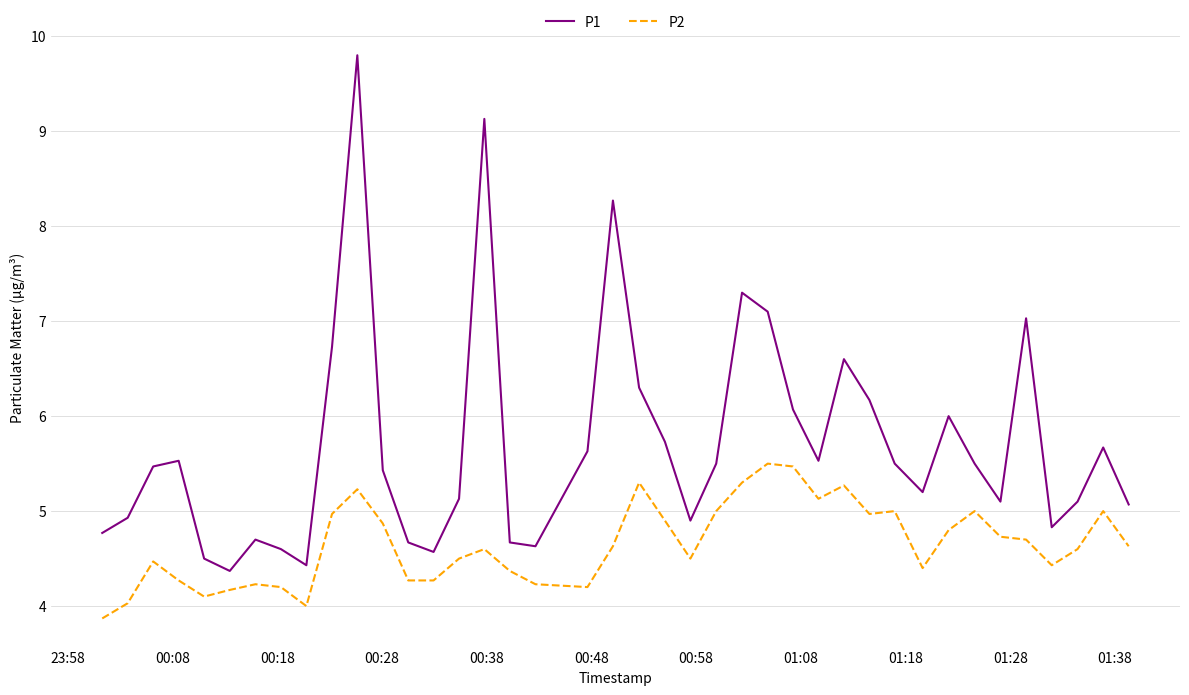

What is the smallest value displayed?

3.9